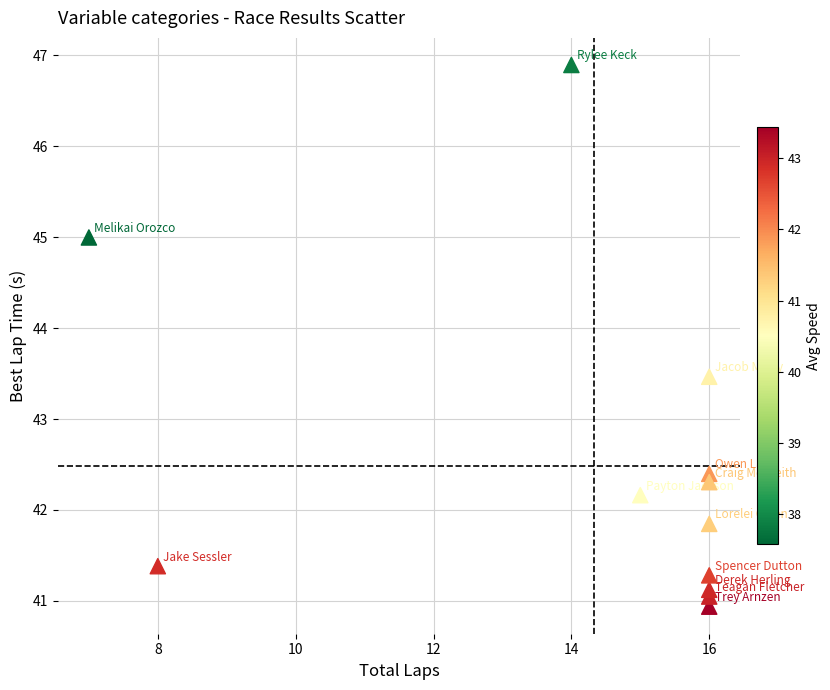

What is the average X value?

14.3